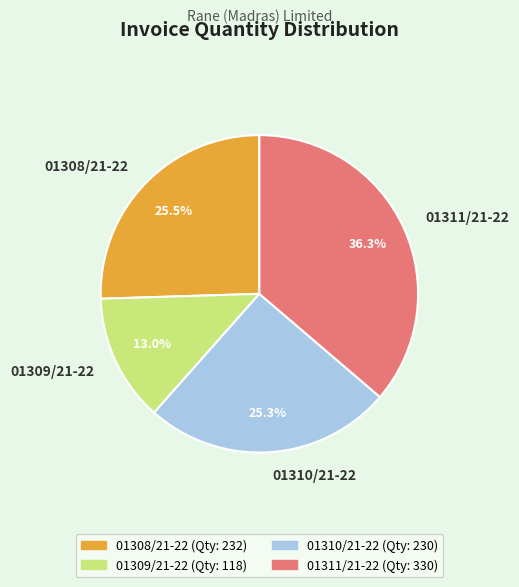

Which has a higher value, 01311/21-22 or 01308/21-22?

01311/21-22